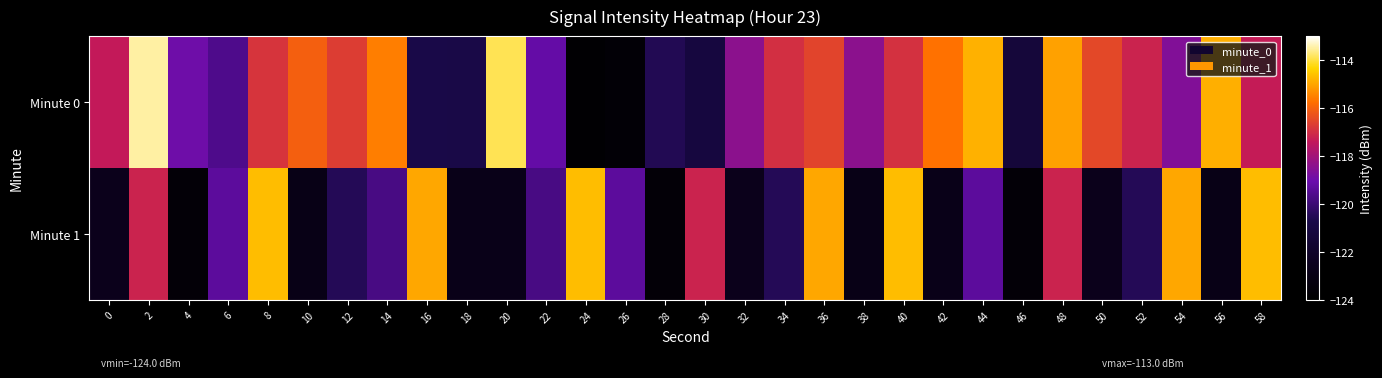

At which category is the sum across all series the highest?

2